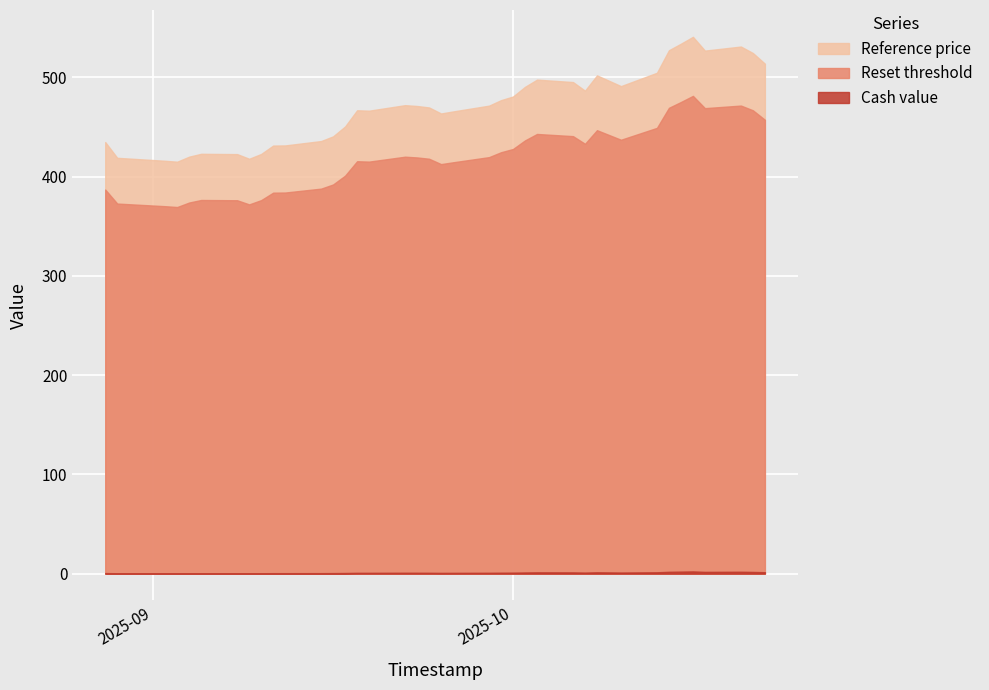

What is the spread (max minus min) of values at 2025-10-20?

529.3